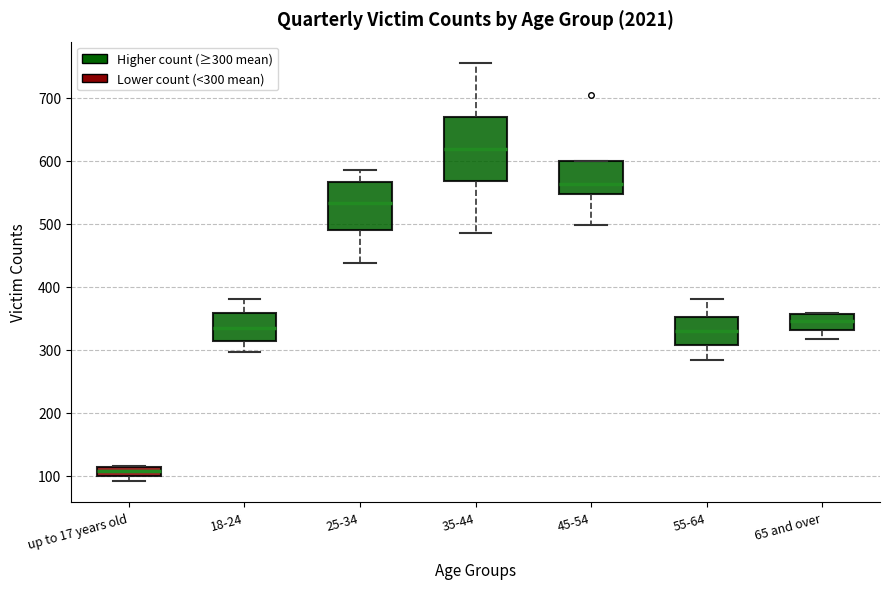

Comparing the boxes themselves (not the whiskers), which one is the tallest?

35-44